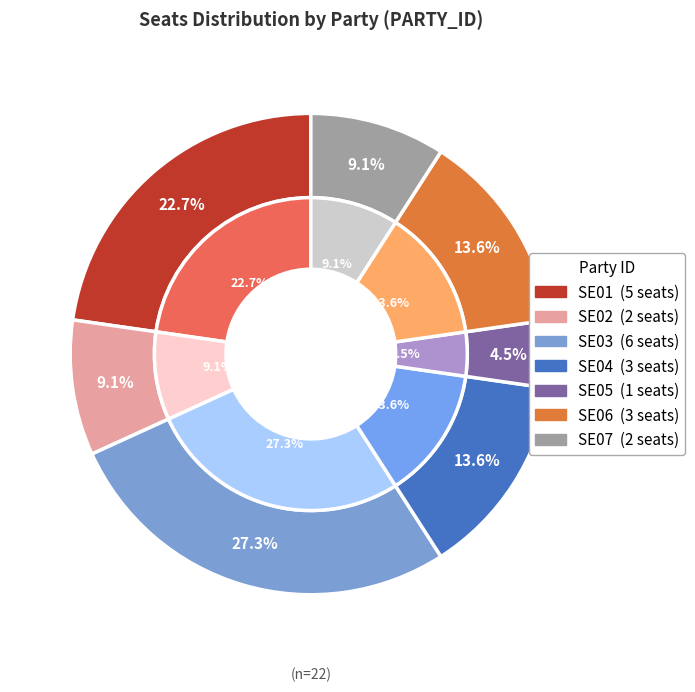

Which category has the biggest portion of the pie?

SE03